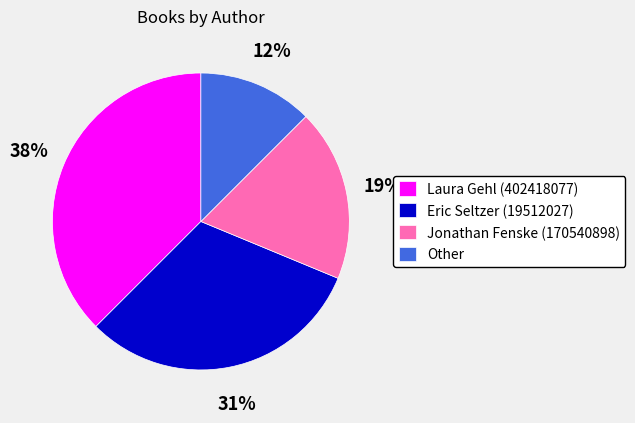

Rank the categories by value from lowest to highest.

Other, Jonathan Fenske (170540898), Eric Seltzer (19512027), Laura Gehl (402418077)